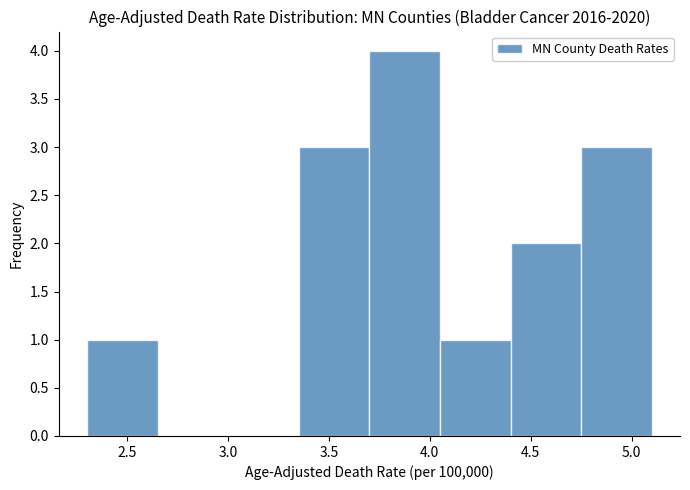

Over which range of the x-axis is the bar tallest?

3.70 to 4.05